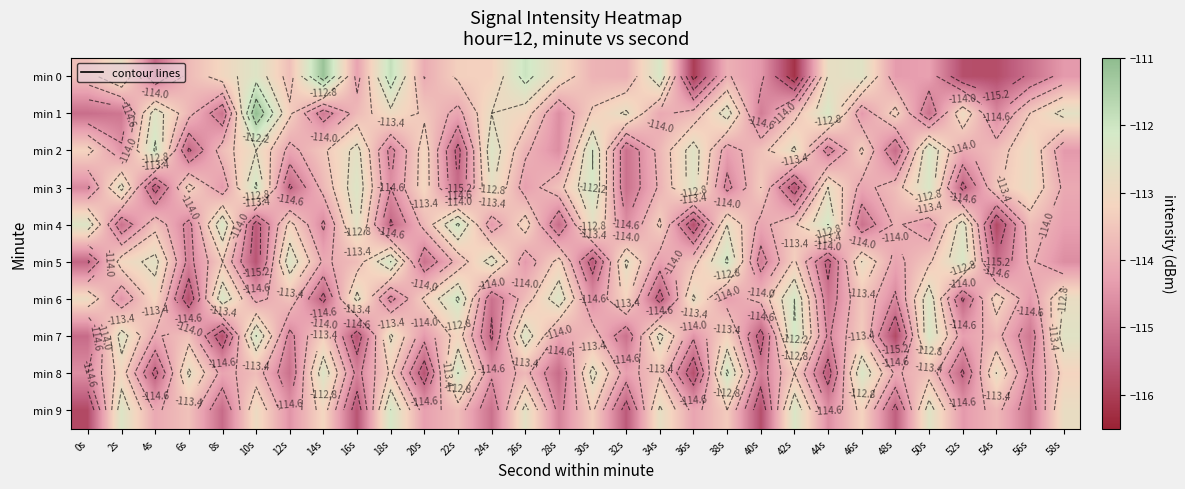

What is the total value across all series at 32s?

-1142.2